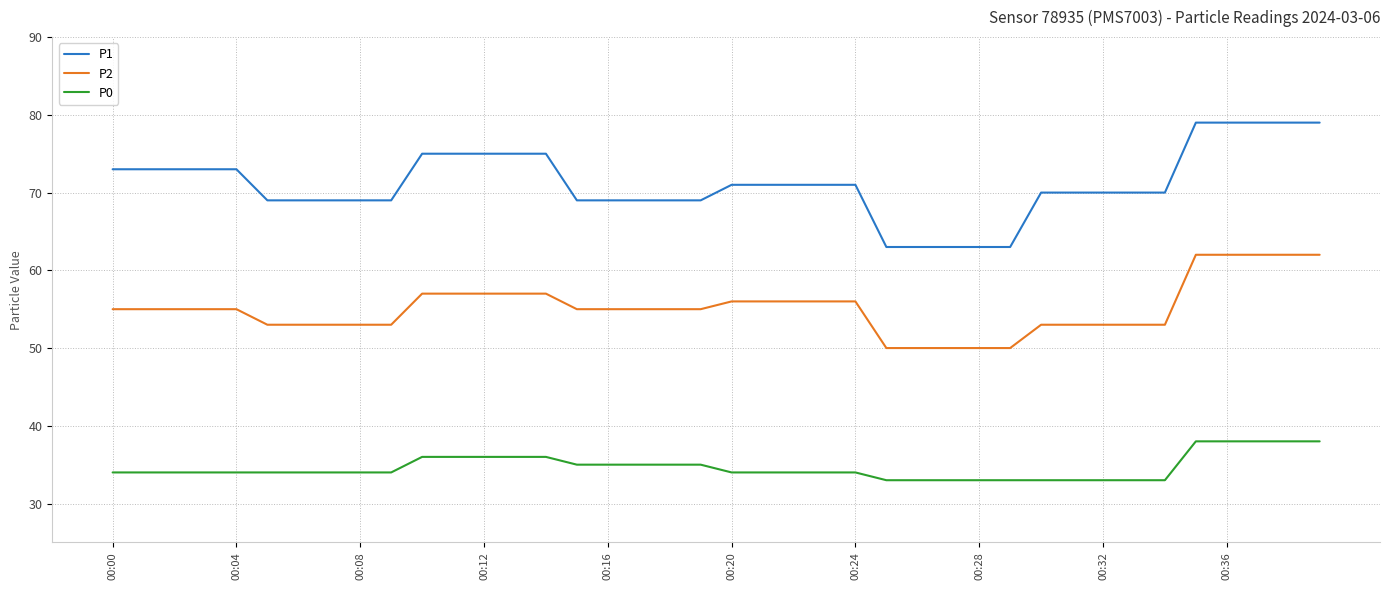

What is the lowest value of the P2 series?

50